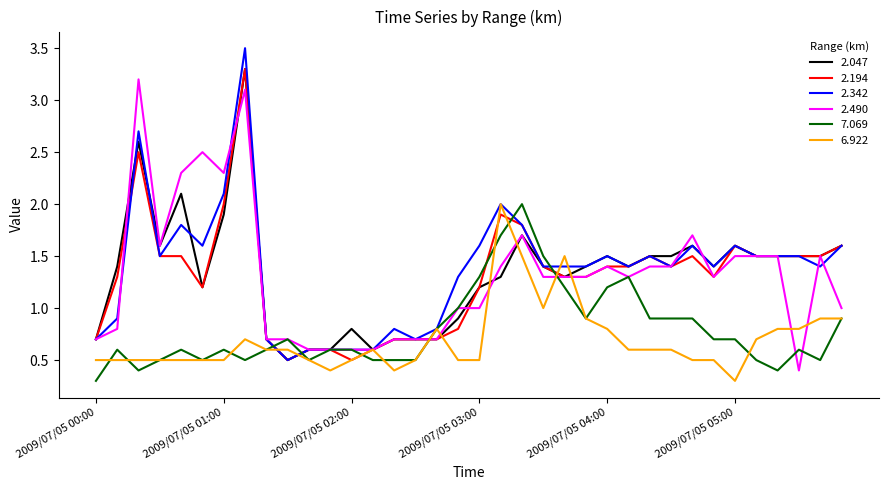

Which series has the widest spread of values?

2.342